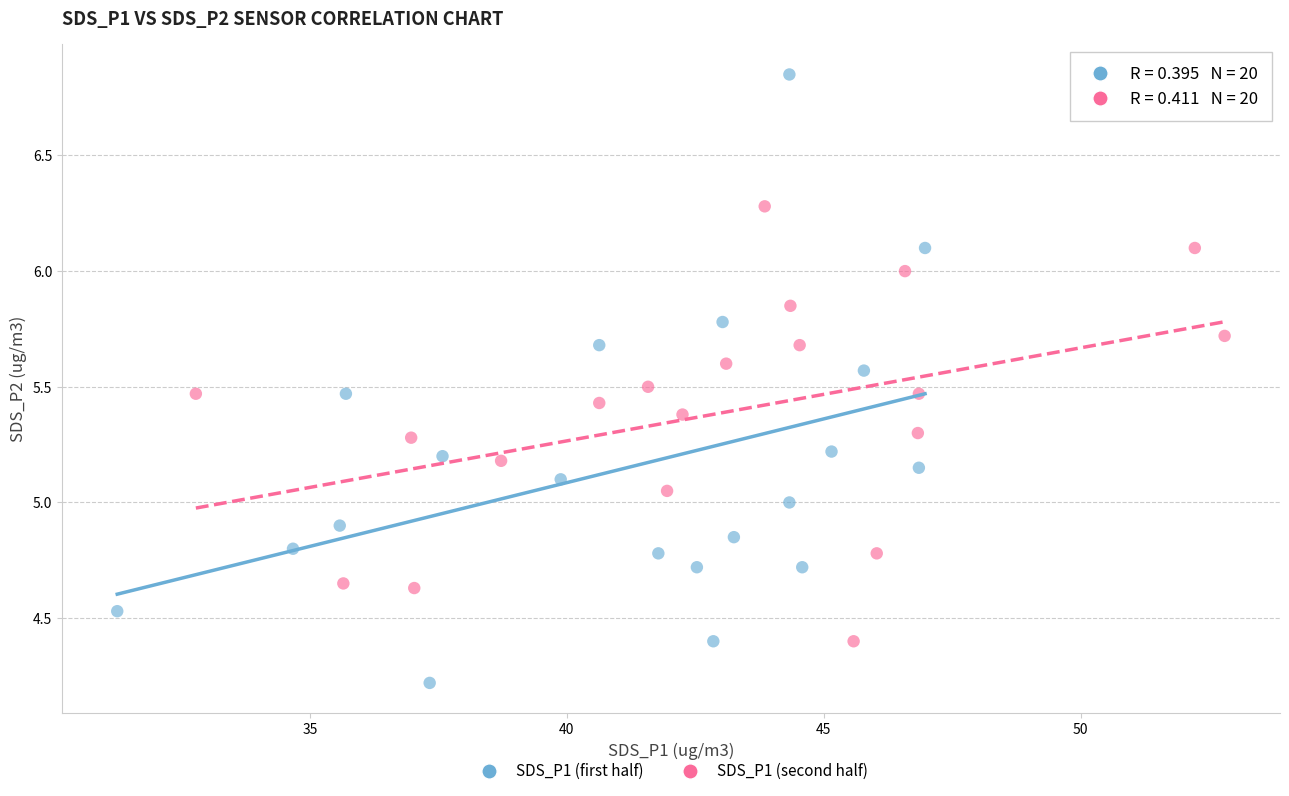

What are all the series names shown in the legend?

SDS_P1 (first half), SDS_P1 (second half)